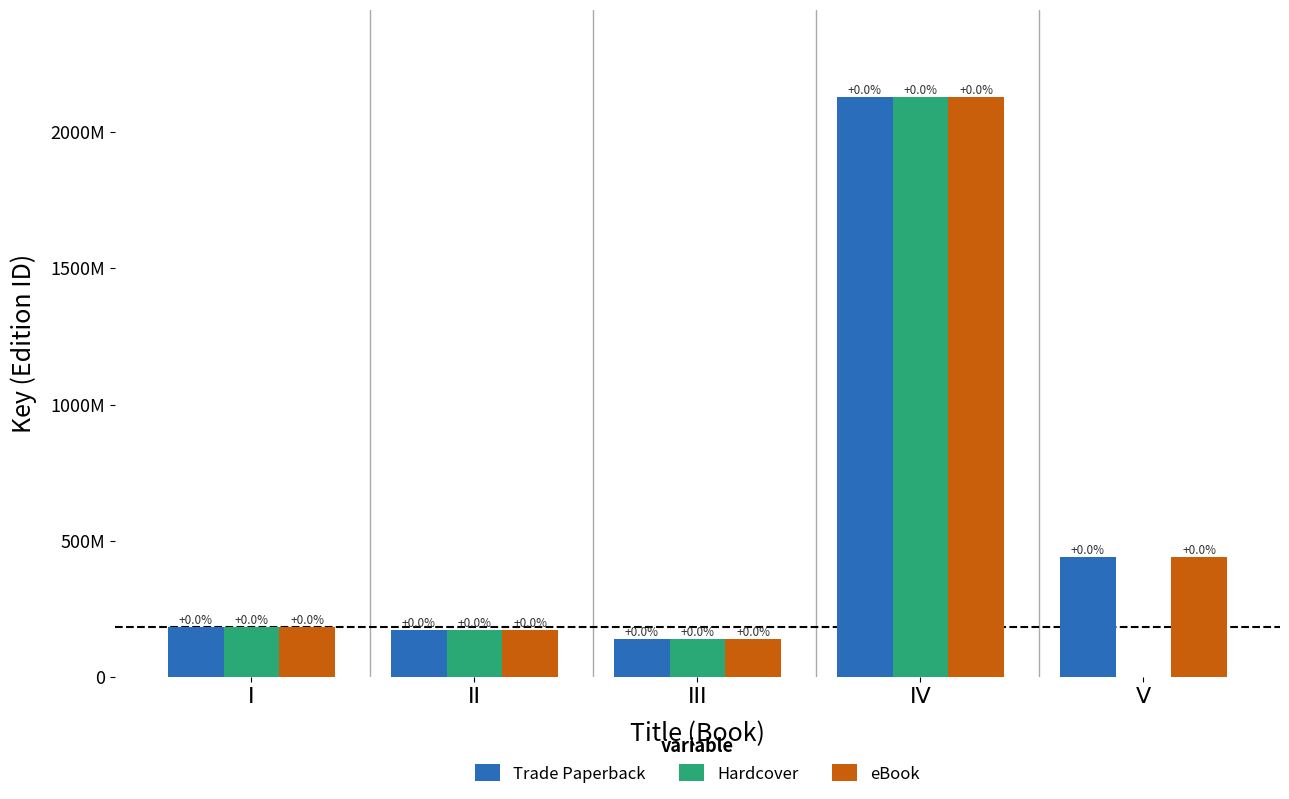

What are all the series names shown in the legend?

Trade Paperback, Hardcover, eBook